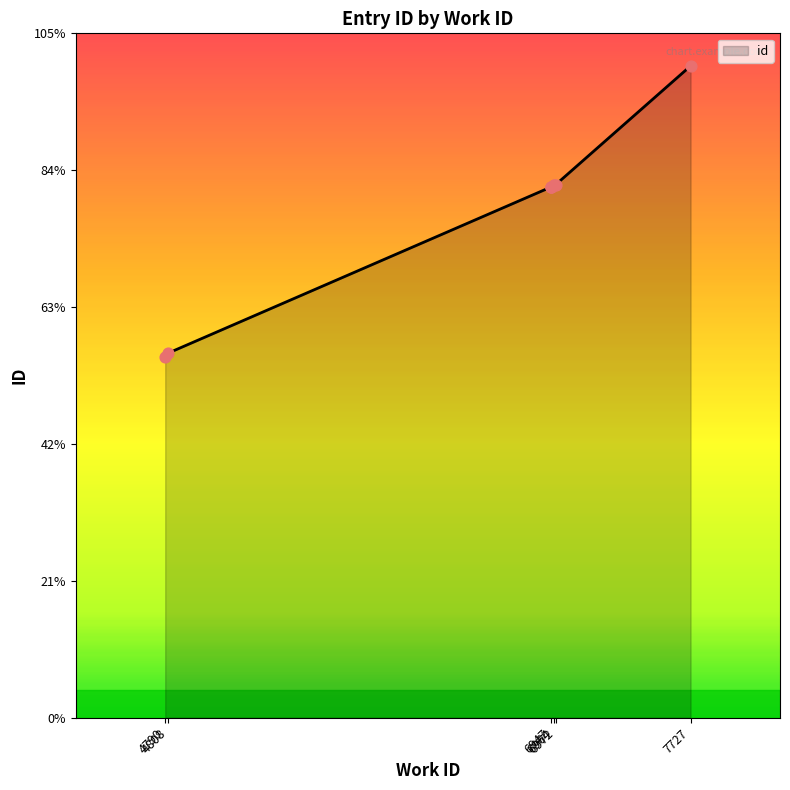

Approximately how many times larger is the value at 6947 compared to 6972?

1.0